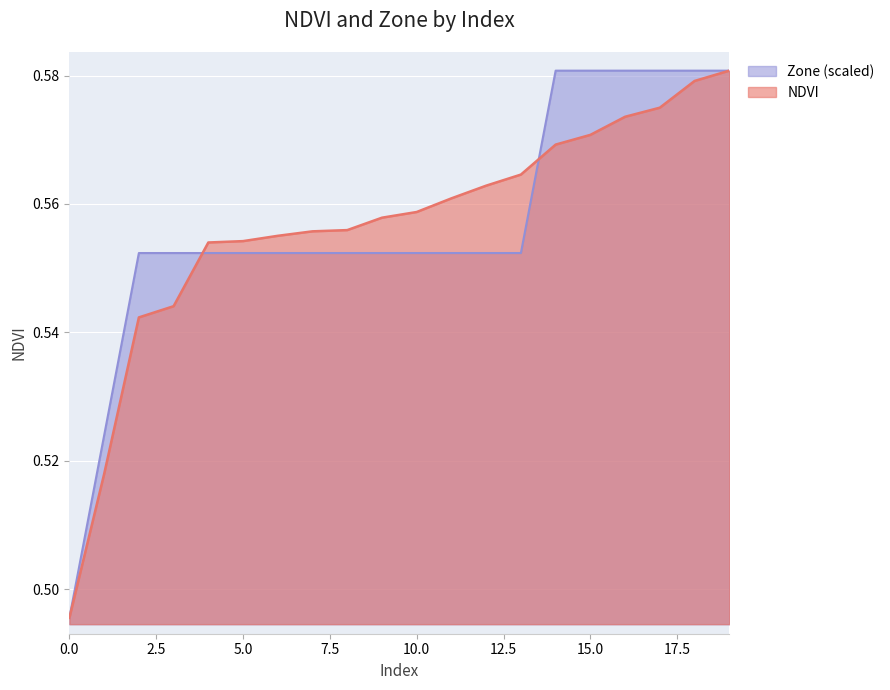

Is the value of Zone at 18 greater than the value of NDVI at 13?

Yes